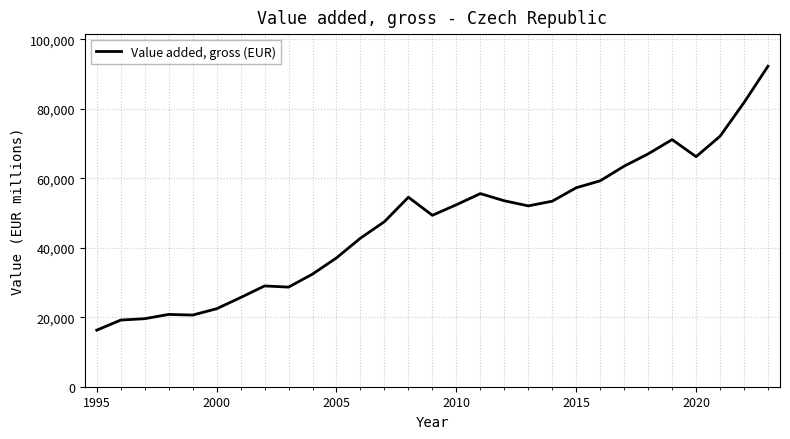

What is the smallest value displayed?

16280.3